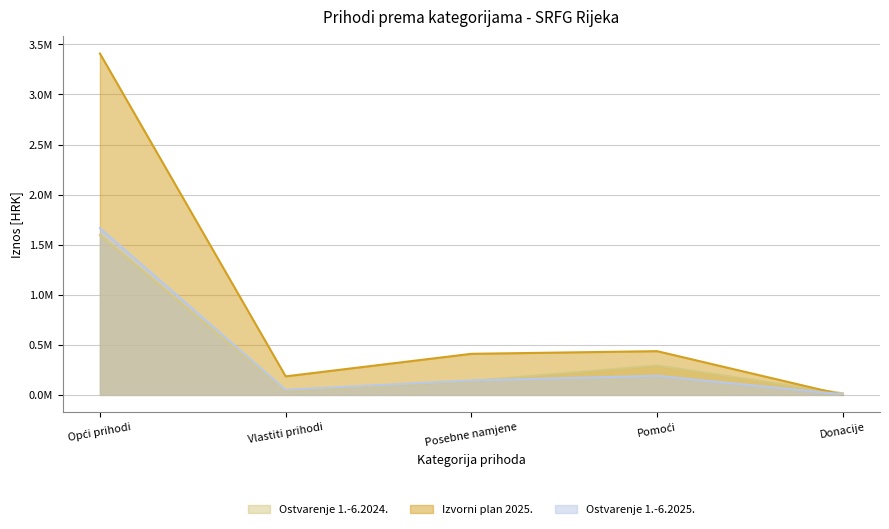

Reading left to right, transcribe all the data shown in this chart.

Ostvarenje 1.-6.2024.: 1596475.3	40445.7	138815.4	294050.6	16111.9
Izvorni plan 2025.: 3408650.0	185000.0	410000.0	436430.0	0.0
Ostvarenje 1.-6.2025.: 1664644.5	50027.4	144525.3	190802.6	5900.0